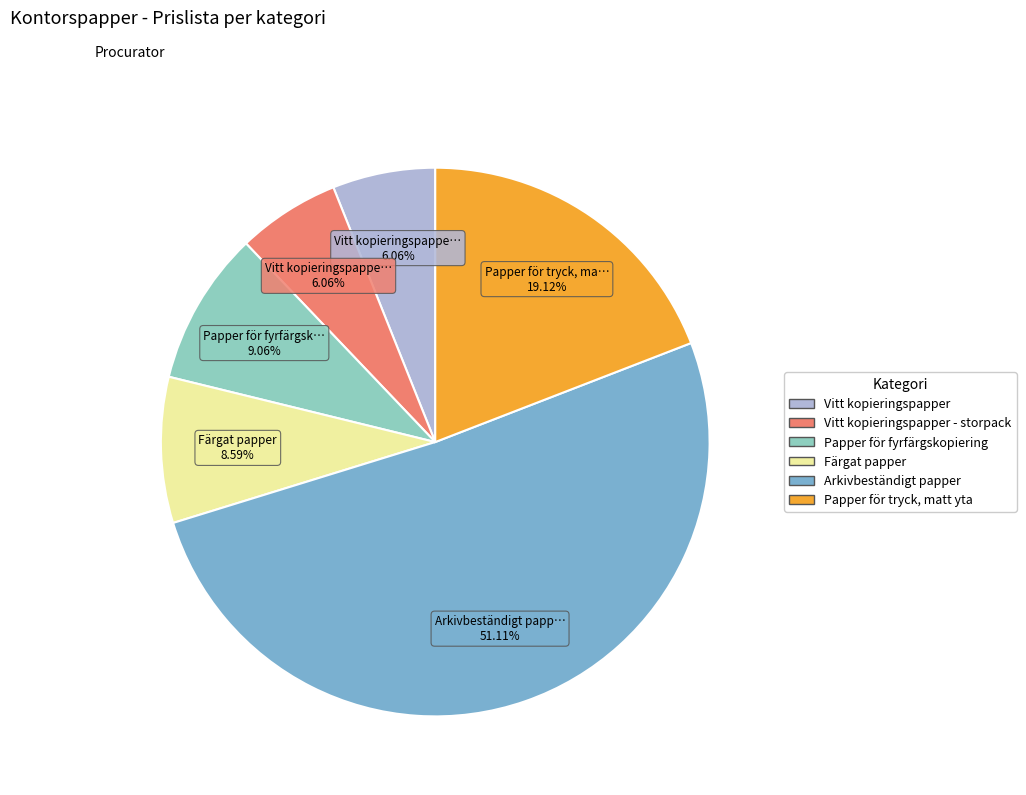

Is there a majority slice in this chart?

Yes